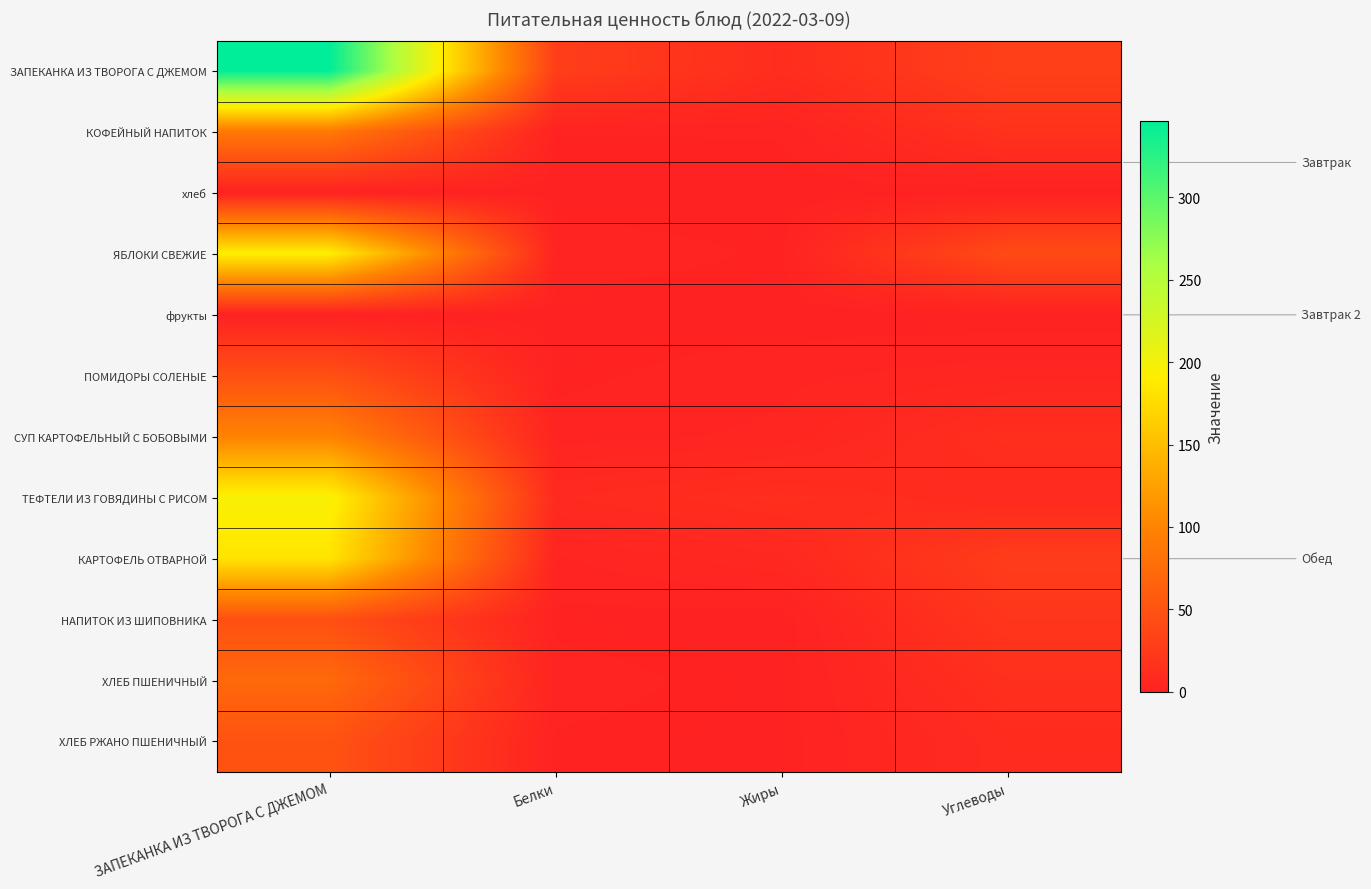

Reading left to right, list all the values displayed in this chart.

ЗАПЕКАНКА ИЗ ТВОРОГА С ДЖЕМОМ: ЗАПЕКАНКА ИЗ ТВОРОГА С ДЖЕМОМ=346.5	Белки=29.2	Жиры=12.1	Углеводы=30.9
КОФЕЙНЫЙ НАПИТОК: ЗАПЕКАНКА ИЗ ТВОРОГА С ДЖЕМОМ=89.3	Белки=1.4	Жиры=1.6	Углеводы=17.4
хлеб: ЗАПЕКАНКА ИЗ ТВОРОГА С ДЖЕМОМ=0.0	Белки=0.0	Жиры=0.0	Углеводы=0.0
ЯБЛОКИ СВЕЖИЕ: ЗАПЕКАНКА ИЗ ТВОРОГА С ДЖЕМОМ=192.0	Белки=3.0	Жиры=1.0	Углеводы=42.0
фрукты: ЗАПЕКАНКА ИЗ ТВОРОГА С ДЖЕМОМ=0.0	Белки=0.0	Жиры=0.0	Углеводы=0.0
ПОМИДОРЫ СОЛЕНЫЕ: ЗАПЕКАНКА ИЗ ТВОРОГА С ДЖЕМОМ=47.0	Белки=0.7	Жиры=2.8	Углеводы=4.6
СУП КАРТОФЕЛЬНЫЙ С БОБОВЫМИ: ЗАПЕКАНКА ИЗ ТВОРОГА С ДЖЕМОМ=98.8	Белки=2.3	Жиры=3.9	Углеводы=13.6
ТЕФТЕЛИ ИЗ ГОВЯДИНЫ С РИСОМ: ЗАПЕКАНКА ИЗ ТВОРОГА С ДЖЕМОМ=196.1	Белки=9.2	Жиры=13.5	Углеводы=9.4
КАРТОФЕЛЬ ОТВАРНОЙ: ЗАПЕКАНКА ИЗ ТВОРОГА С ДЖЕМОМ=182.5	Белки=3.1	Жиры=7.0	Углеводы=27.2
НАПИТОК ИЗ ШИПОВНИКА: ЗАПЕКАНКА ИЗ ТВОРОГА С ДЖЕМОМ=46.9	Белки=0.7	Жиры=0.0	Углеводы=21.0
ХЛЕБ ПШЕНИЧНЫЙ: ЗАПЕКАНКА ИЗ ТВОРОГА С ДЖЕМОМ=72.6	Белки=2.4	Жиры=0.3	Углеводы=14.6
ХЛЕБ РЖАНО ПШЕНИЧНЫЙ: ЗАПЕКАНКА ИЗ ТВОРОГА С ДЖЕМОМ=49.9	Белки=1.1	Жиры=0.4	Углеводы=10.7